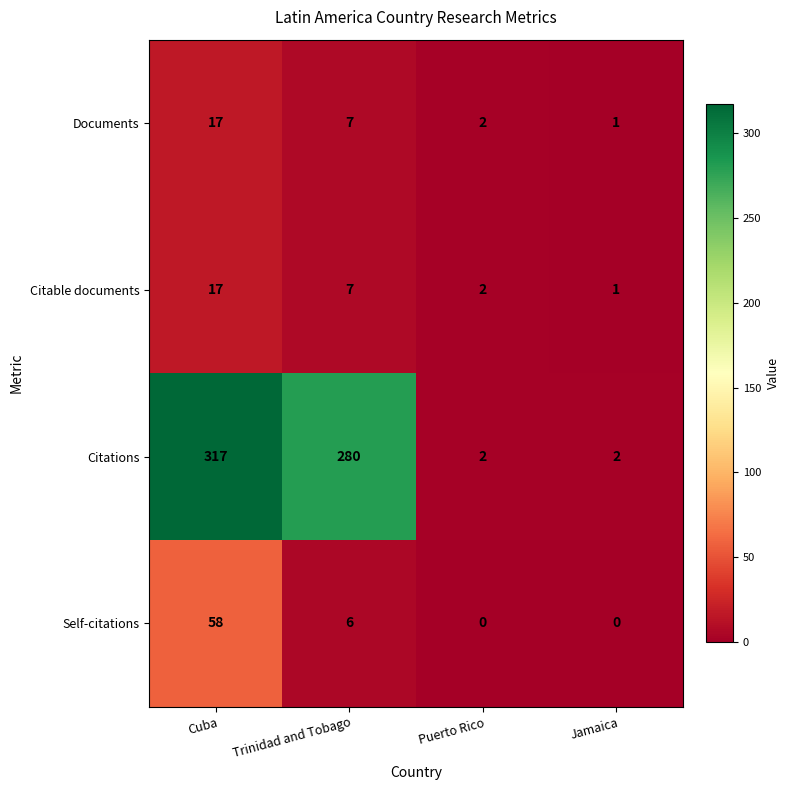

What is the spread (max minus min) of values at Trinidad and Tobago?

274